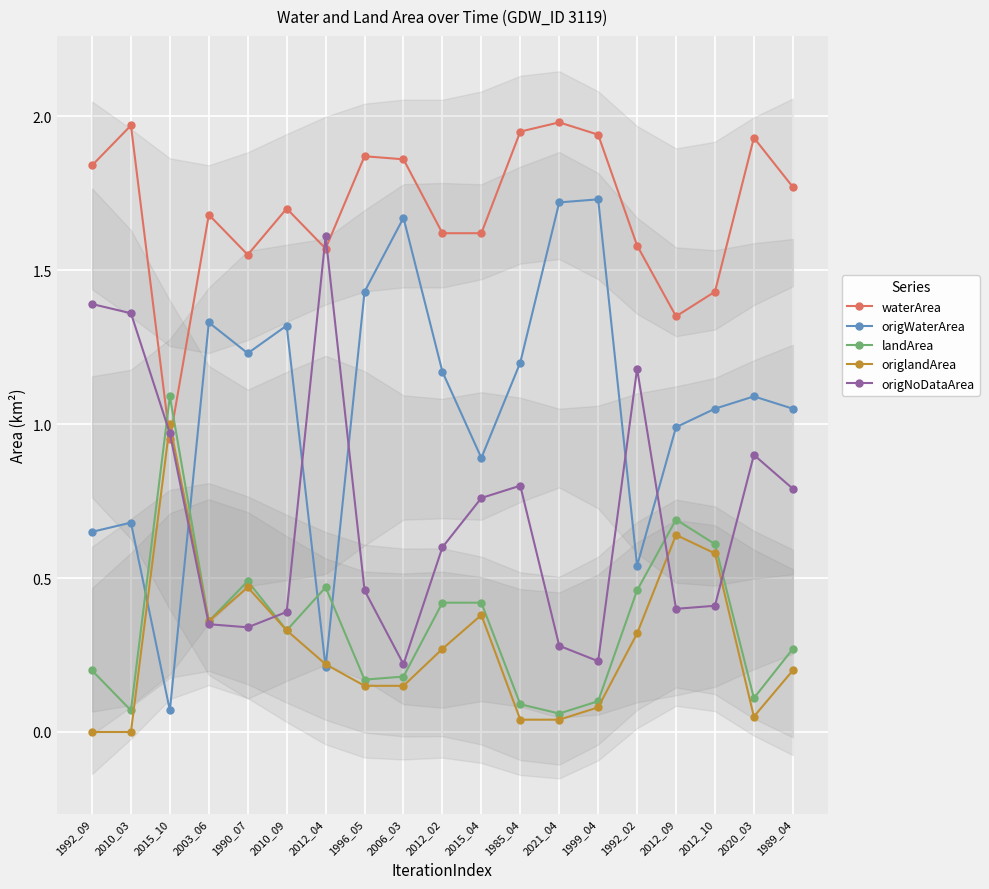

Which series ends up on top after the final intersection of origNoDataArea and waterArea?

waterArea